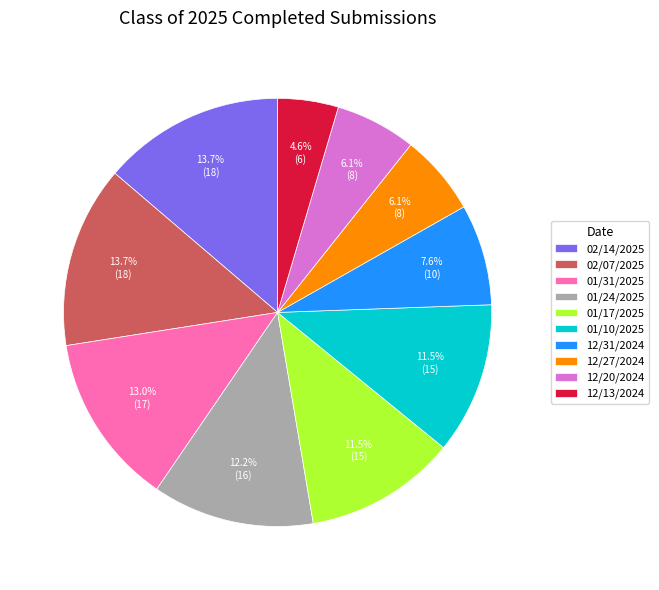

Which slice is the smallest?

12/13/2024